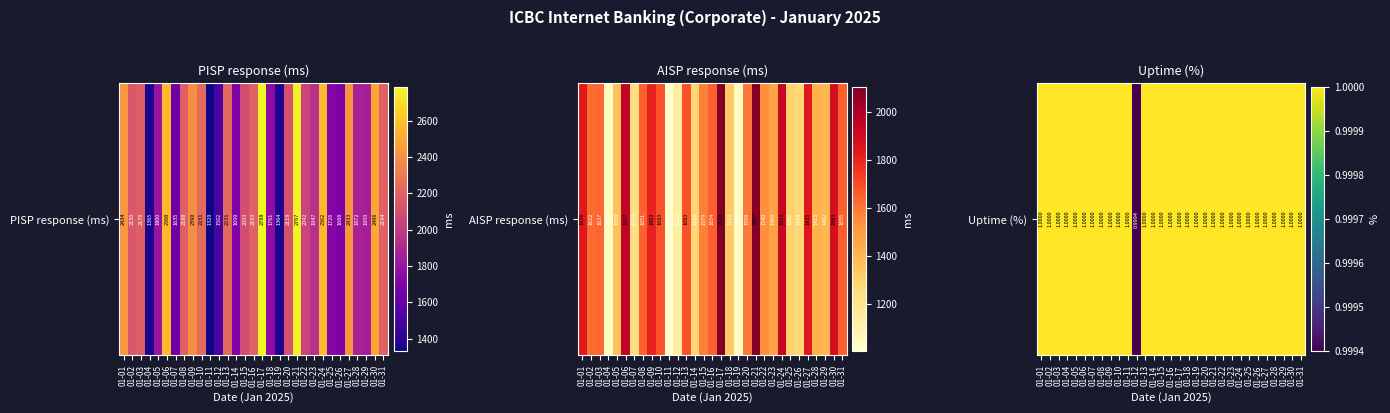

At which category does the chart reach its peak across all series?

01-01